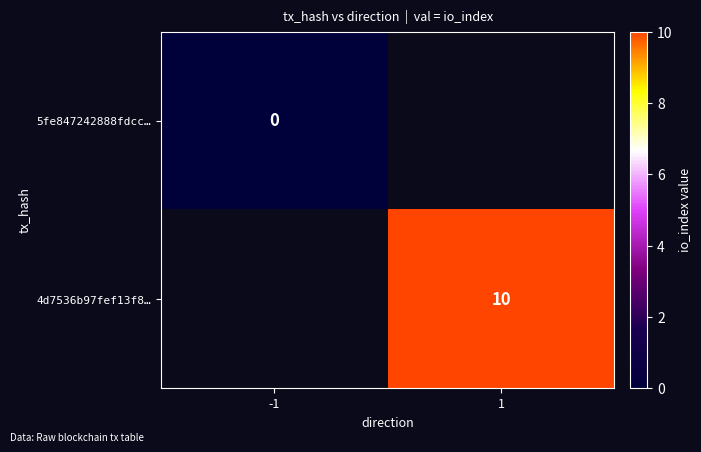

The value of 4d7536b97fef13f8… at 1 is 7. True or false?

False